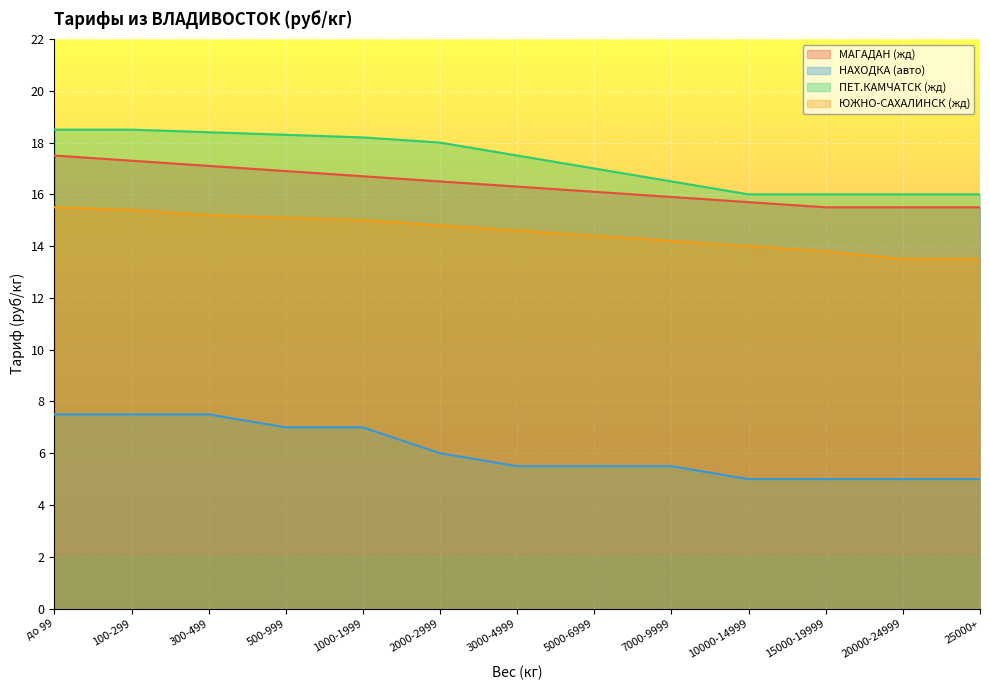

What is the total value across all series at 2000-2999?

55.3